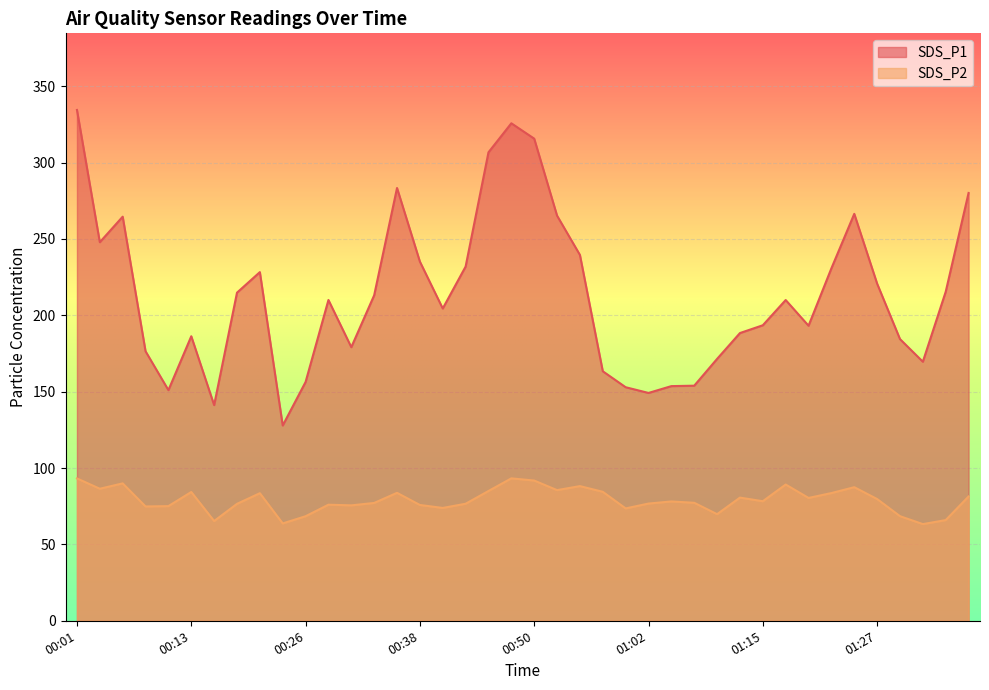

What is the difference between the highest and lowest values at 01:20?

112.8